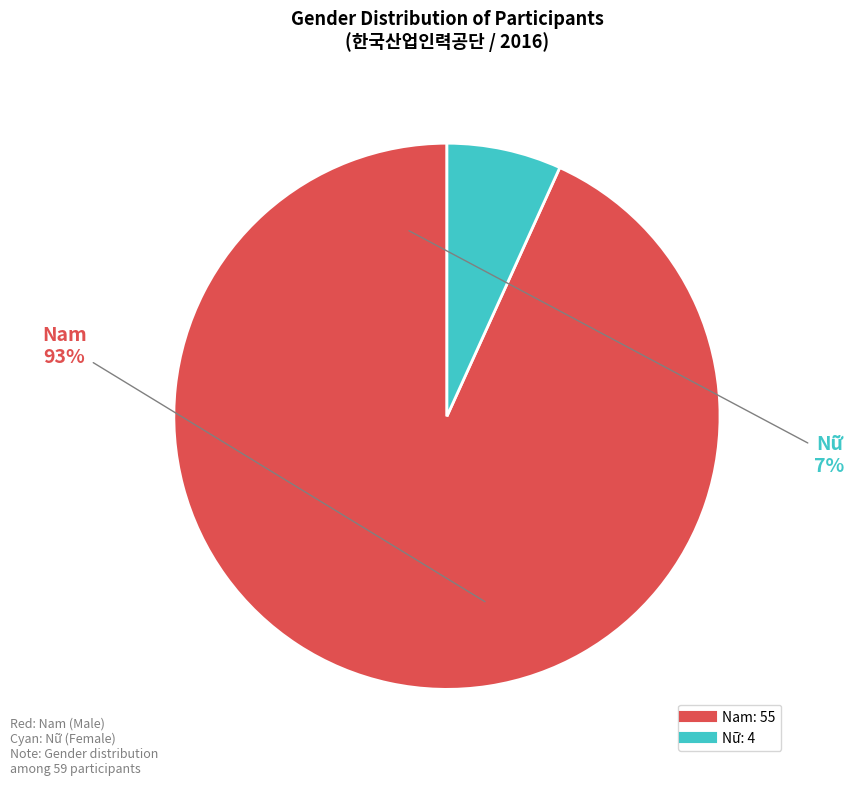

Does Nam account for over 50% of the chart?

Yes